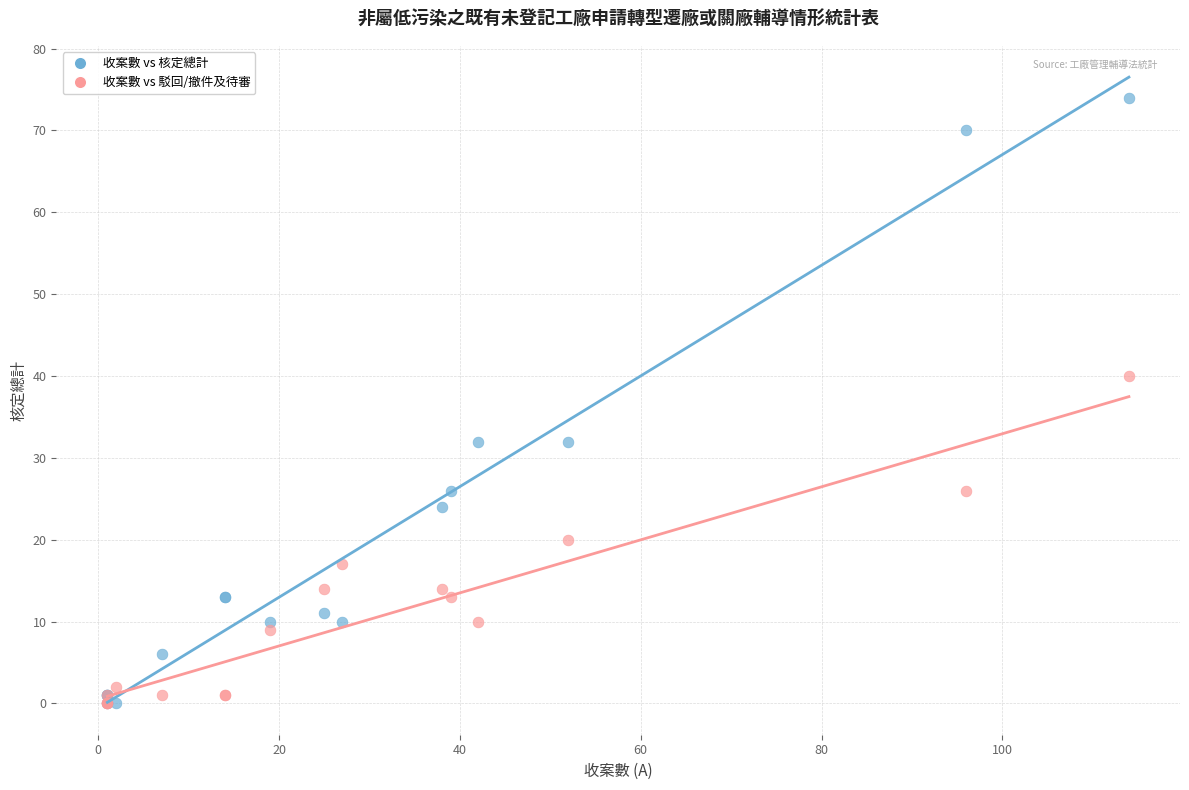

Which series reaches the maximum Y coordinate?

收案數 vs 核定總計